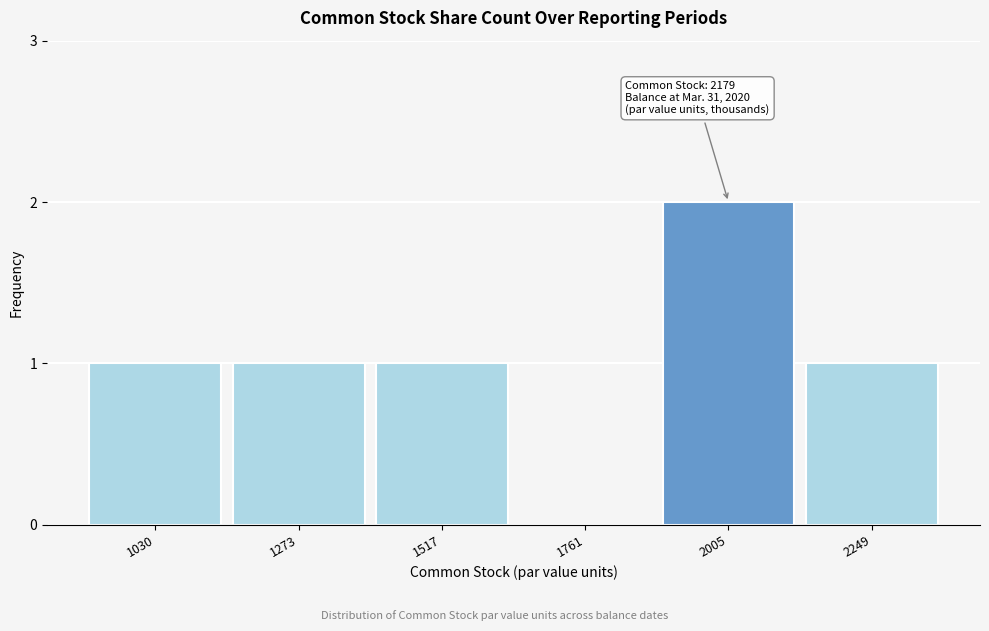

Reading left to right, extract all data points from this chart.

1030=1	1273=1	1517=1	1761=0	2005=2	2249=1